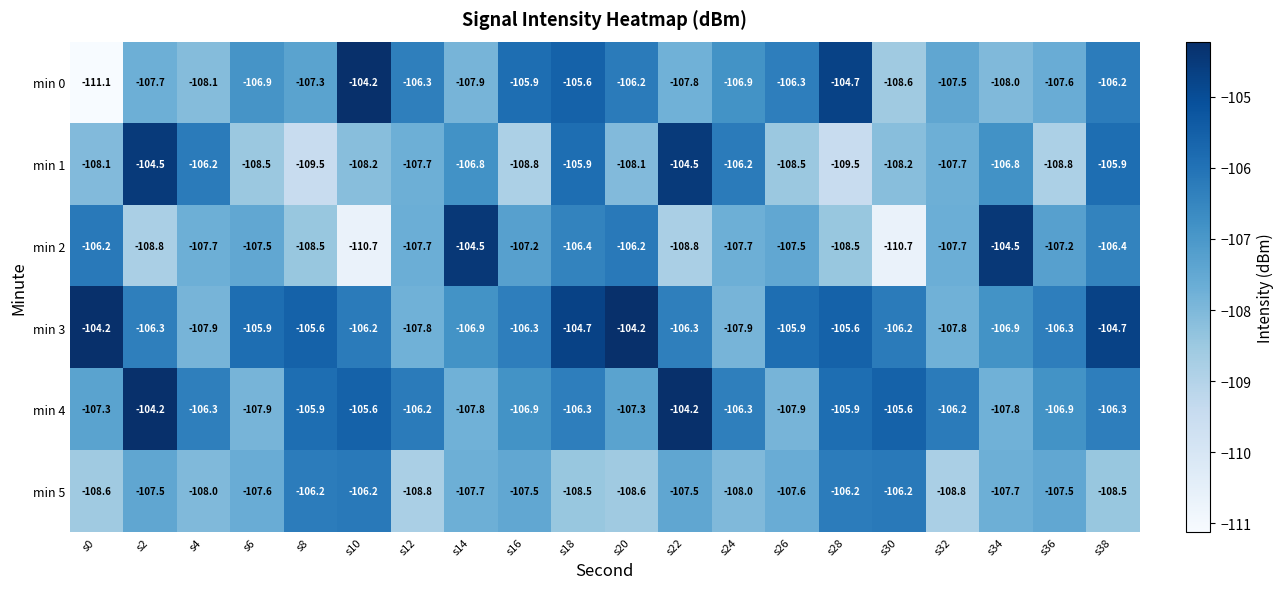

What is the maximum value for min 0?

-104.2